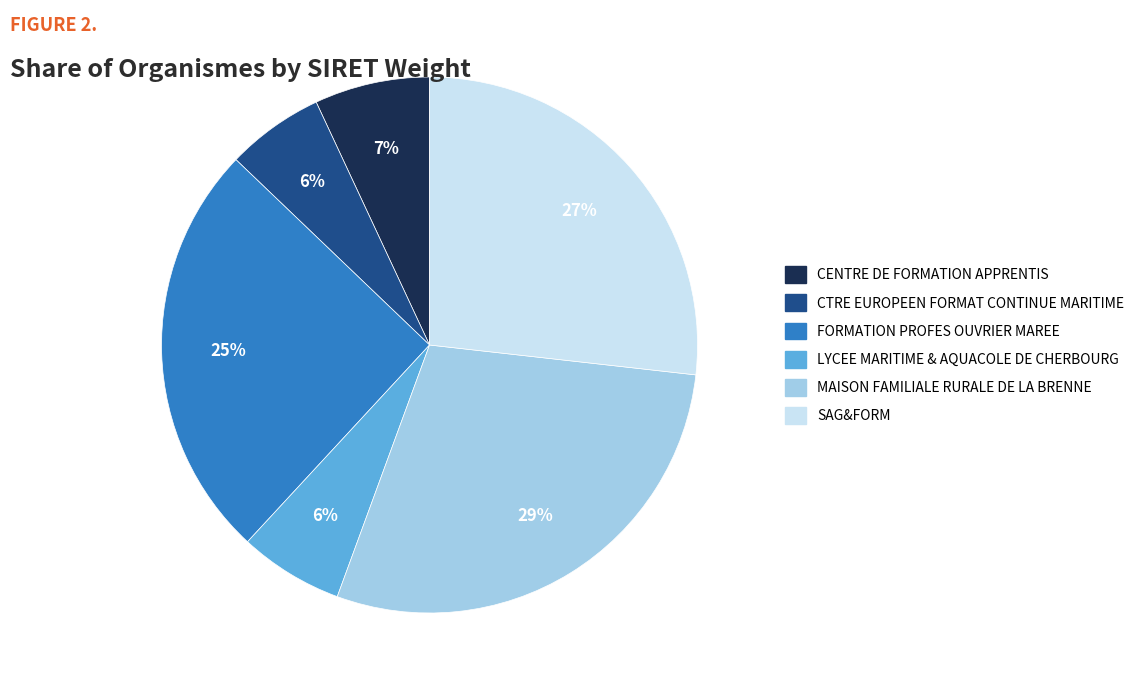

Combined, do LYCEE MARITIME & AQUACOLE DE CHERBOURG and CENTRE DE FORMATION APPRENTIS account for over 50%?

No